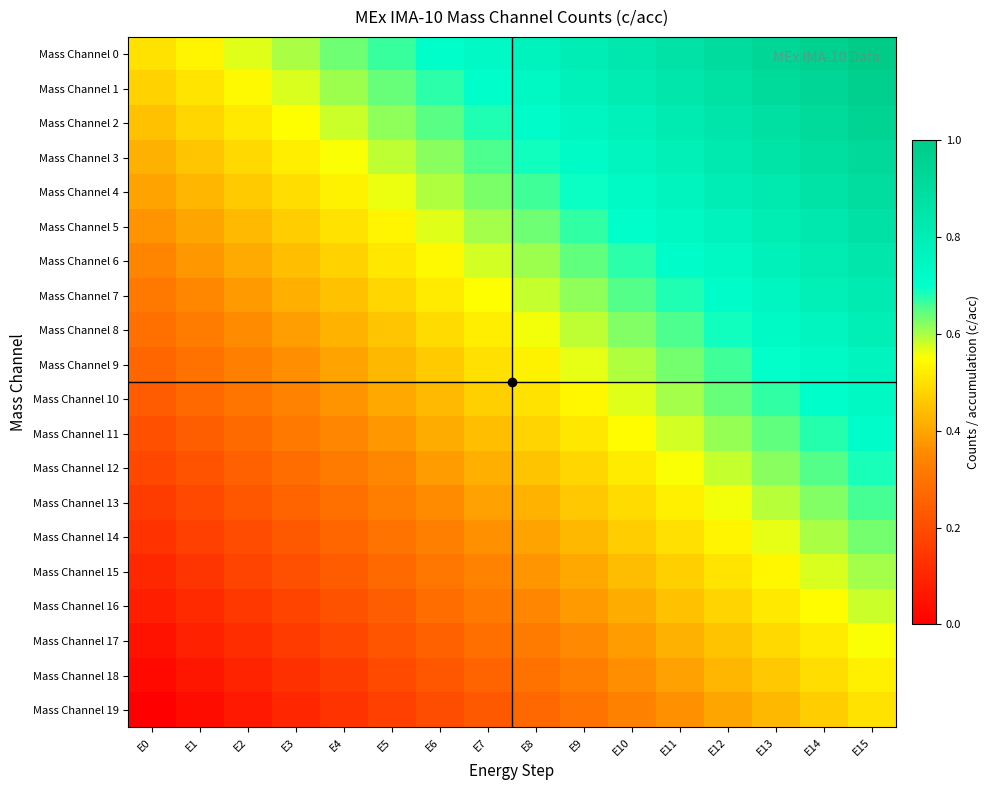

Reading left to right, extract all data points from this chart.

Mass Channel 0: E0=0.5	E1=0.5	E2=0.6	E3=0.6	E4=0.6	E5=0.7	E6=0.7	E7=0.7	E8=0.8	E9=0.8	E10=0.8	E11=0.9	E12=0.9	E13=0.9	E14=1.0	E15=1.0
Mass Channel 1: E0=0.5	E1=0.5	E2=0.5	E3=0.6	E4=0.6	E5=0.6	E6=0.7	E7=0.7	E8=0.7	E9=0.8	E10=0.8	E11=0.8	E12=0.9	E13=0.9	E14=0.9	E15=1.0
Mass Channel 2: E0=0.4	E1=0.5	E2=0.5	E3=0.5	E4=0.6	E5=0.6	E6=0.6	E7=0.7	E8=0.7	E9=0.7	E10=0.8	E11=0.8	E12=0.8	E13=0.9	E14=0.9	E15=0.9
Mass Channel 3: E0=0.4	E1=0.5	E2=0.5	E3=0.5	E4=0.6	E5=0.6	E6=0.6	E7=0.7	E8=0.7	E9=0.7	E10=0.8	E11=0.8	E12=0.8	E13=0.9	E14=0.9	E15=0.9
Mass Channel 4: E0=0.4	E1=0.4	E2=0.5	E3=0.5	E4=0.5	E5=0.6	E6=0.6	E7=0.6	E8=0.7	E9=0.7	E10=0.7	E11=0.8	E12=0.8	E13=0.8	E14=0.9	E15=0.9
Mass Channel 5: E0=0.4	E1=0.4	E2=0.4	E3=0.5	E4=0.5	E5=0.5	E6=0.6	E7=0.6	E8=0.6	E9=0.7	E10=0.7	E11=0.7	E12=0.8	E13=0.8	E14=0.8	E15=0.9
Mass Channel 6: E0=0.3	E1=0.4	E2=0.4	E3=0.4	E4=0.5	E5=0.5	E6=0.5	E7=0.6	E8=0.6	E9=0.6	E10=0.7	E11=0.7	E12=0.7	E13=0.8	E14=0.8	E15=0.8
Mass Channel 7: E0=0.3	E1=0.3	E2=0.4	E3=0.4	E4=0.4	E5=0.5	E6=0.5	E7=0.5	E8=0.6	E9=0.6	E10=0.6	E11=0.7	E12=0.7	E13=0.7	E14=0.8	E15=0.8
Mass Channel 8: E0=0.3	E1=0.3	E2=0.4	E3=0.4	E4=0.4	E5=0.5	E6=0.5	E7=0.5	E8=0.6	E9=0.6	E10=0.6	E11=0.7	E12=0.7	E13=0.7	E14=0.8	E15=0.8
Mass Channel 9: E0=0.3	E1=0.3	E2=0.3	E3=0.4	E4=0.4	E5=0.4	E6=0.5	E7=0.5	E8=0.5	E9=0.6	E10=0.6	E11=0.6	E12=0.7	E13=0.7	E14=0.7	E15=0.8
Mass Channel 10: E0=0.2	E1=0.3	E2=0.3	E3=0.3	E4=0.4	E5=0.4	E6=0.4	E7=0.5	E8=0.5	E9=0.5	E10=0.6	E11=0.6	E12=0.6	E13=0.7	E14=0.7	E15=0.7
Mass Channel 11: E0=0.2	E1=0.2	E2=0.3	E3=0.3	E4=0.3	E5=0.4	E6=0.4	E7=0.4	E8=0.5	E9=0.5	E10=0.5	E11=0.6	E12=0.6	E13=0.6	E14=0.7	E15=0.7
Mass Channel 12: E0=0.2	E1=0.2	E2=0.3	E3=0.3	E4=0.3	E5=0.4	E6=0.4	E7=0.4	E8=0.5	E9=0.5	E10=0.5	E11=0.6	E12=0.6	E13=0.6	E14=0.7	E15=0.7
Mass Channel 13: E0=0.2	E1=0.2	E2=0.2	E3=0.3	E4=0.3	E5=0.3	E6=0.4	E7=0.4	E8=0.4	E9=0.5	E10=0.5	E11=0.5	E12=0.6	E13=0.6	E14=0.6	E15=0.7
Mass Channel 14: E0=0.1	E1=0.2	E2=0.2	E3=0.2	E4=0.3	E5=0.3	E6=0.3	E7=0.4	E8=0.4	E9=0.4	E10=0.5	E11=0.5	E12=0.5	E13=0.6	E14=0.6	E15=0.6
Mass Channel 15: E0=0.1	E1=0.1	E2=0.2	E3=0.2	E4=0.2	E5=0.3	E6=0.3	E7=0.3	E8=0.4	E9=0.4	E10=0.4	E11=0.5	E12=0.5	E13=0.5	E14=0.6	E15=0.6
Mass Channel 16: E0=0.1	E1=0.1	E2=0.1	E3=0.2	E4=0.2	E5=0.2	E6=0.3	E7=0.3	E8=0.3	E9=0.4	E10=0.4	E11=0.4	E12=0.5	E13=0.5	E14=0.5	E15=0.6
Mass Channel 17: E0=0.1	E1=0.1	E2=0.1	E3=0.2	E4=0.2	E5=0.2	E6=0.3	E7=0.3	E8=0.3	E9=0.4	E10=0.4	E11=0.4	E12=0.5	E13=0.5	E14=0.5	E15=0.6
Mass Channel 18: E0=0.0	E1=0.1	E2=0.1	E3=0.1	E4=0.2	E5=0.2	E6=0.2	E7=0.3	E8=0.3	E9=0.3	E10=0.4	E11=0.4	E12=0.4	E13=0.5	E14=0.5	E15=0.5
Mass Channel 19: E0=0.0	E1=0.0	E2=0.1	E3=0.1	E4=0.1	E5=0.2	E6=0.2	E7=0.2	E8=0.3	E9=0.3	E10=0.3	E11=0.4	E12=0.4	E13=0.4	E14=0.5	E15=0.5